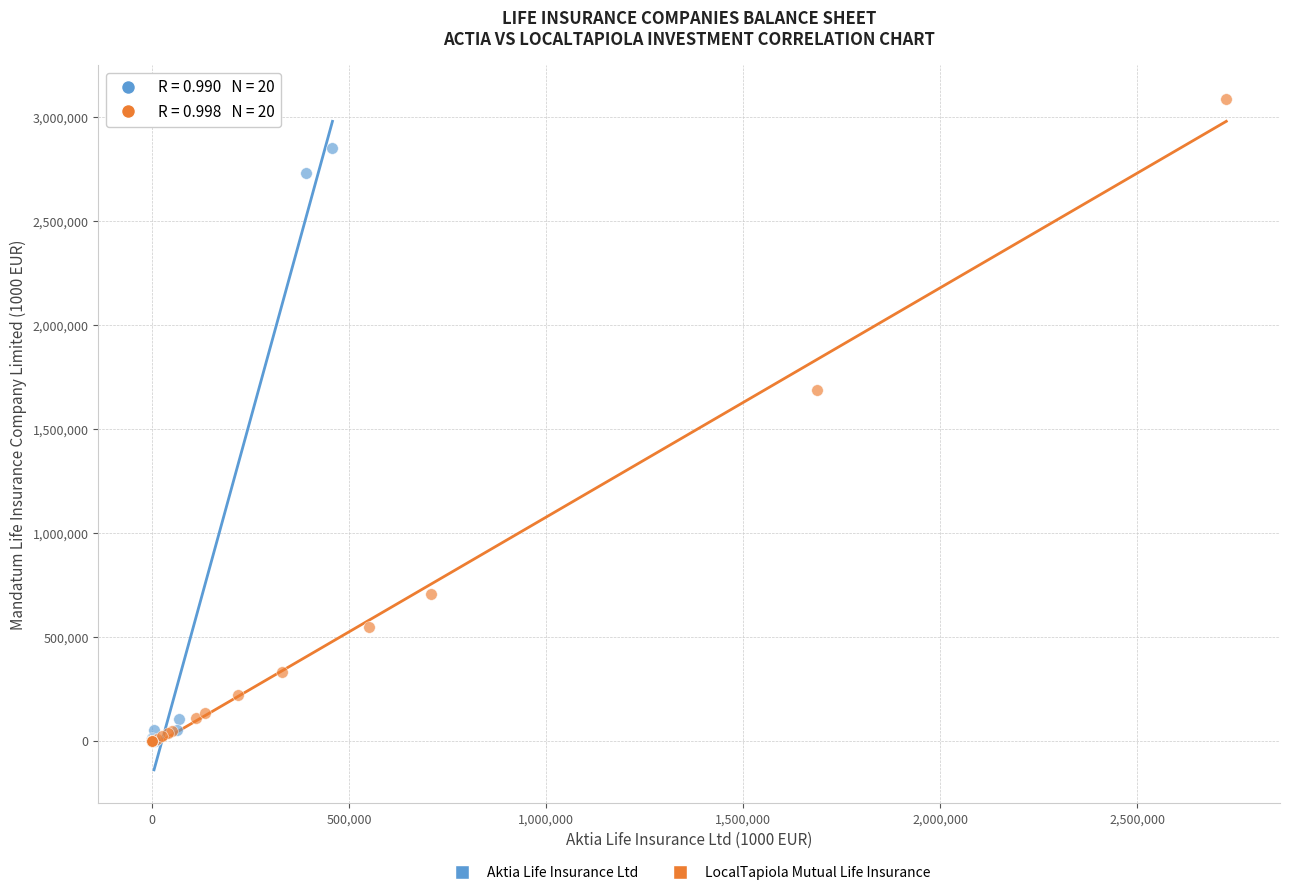

Which series contains the highest Y value?

LocalTapiola Mutual Life Insurance